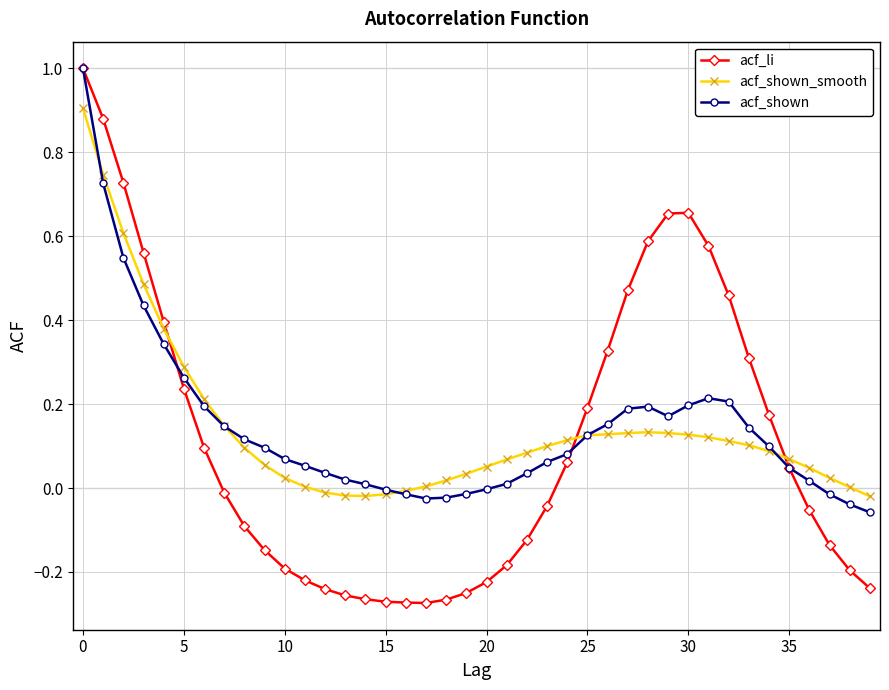

What is the maximum value shown in the chart?

1.0